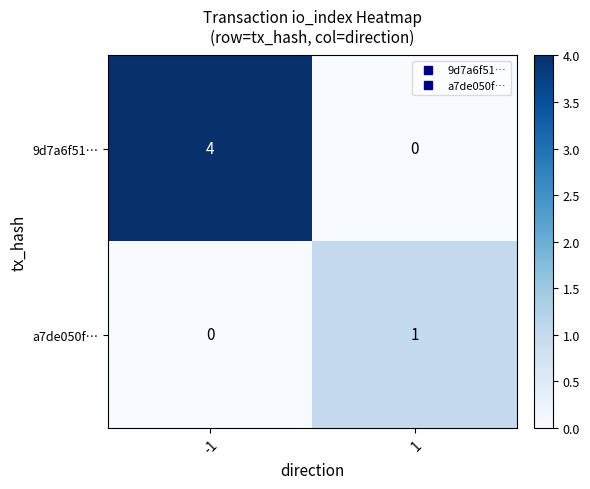

Rank the series by their average value, from highest to lowest.

9d7a6f51…, a7de050f…